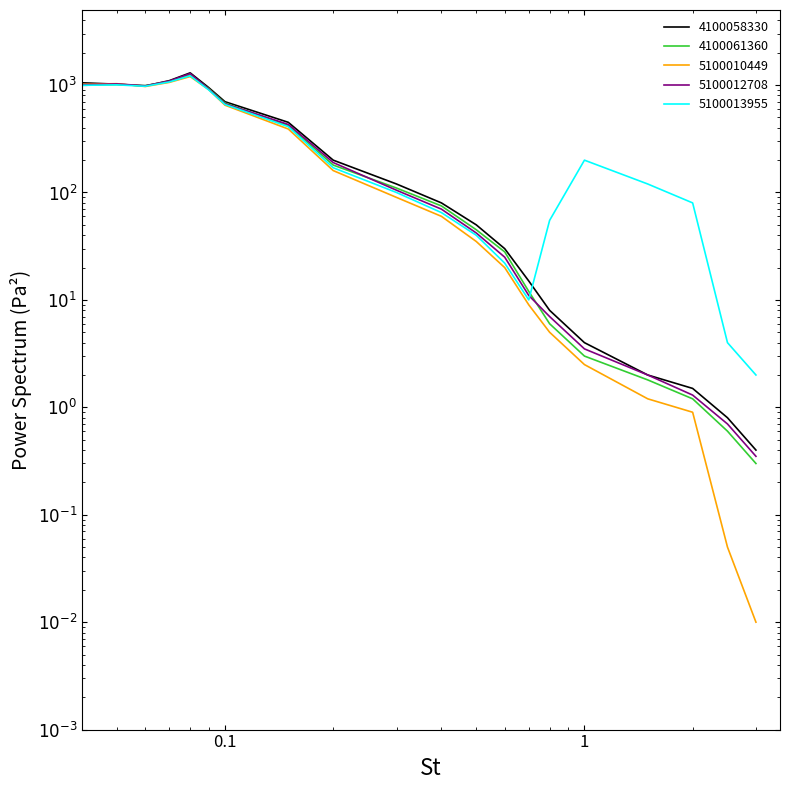

What is the value of the 5100013955 point at the 1st from the left?

995.0